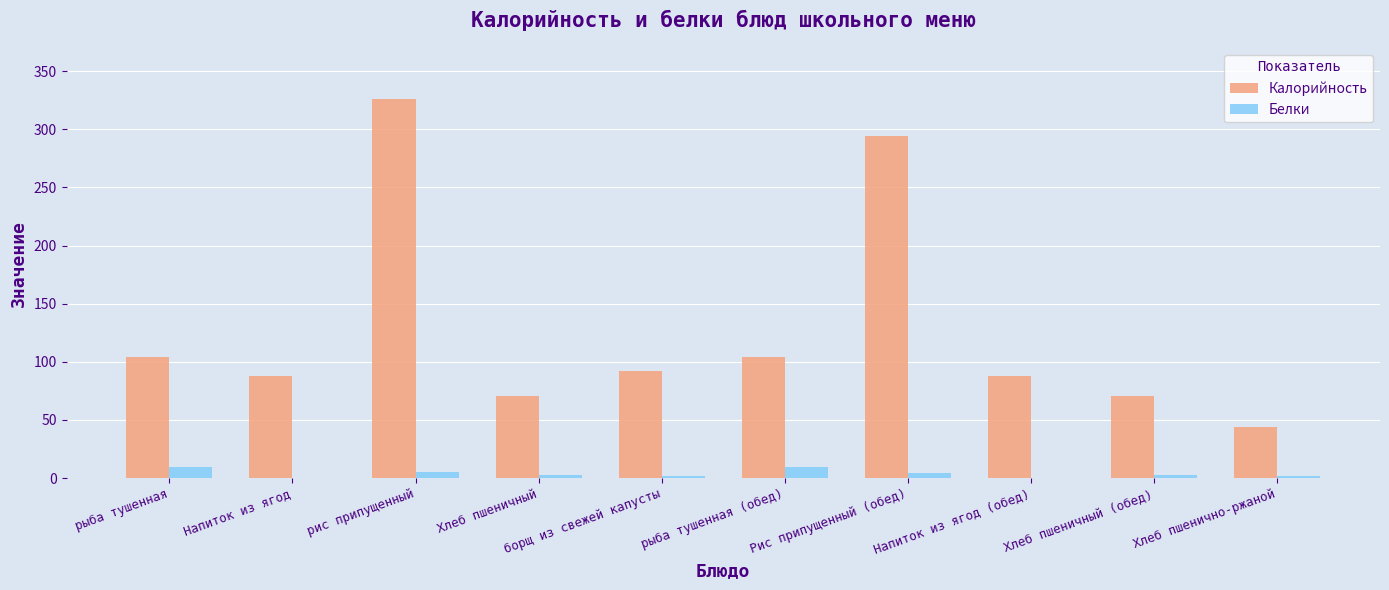

At which category is the sum across all series the highest?

рис припущенный